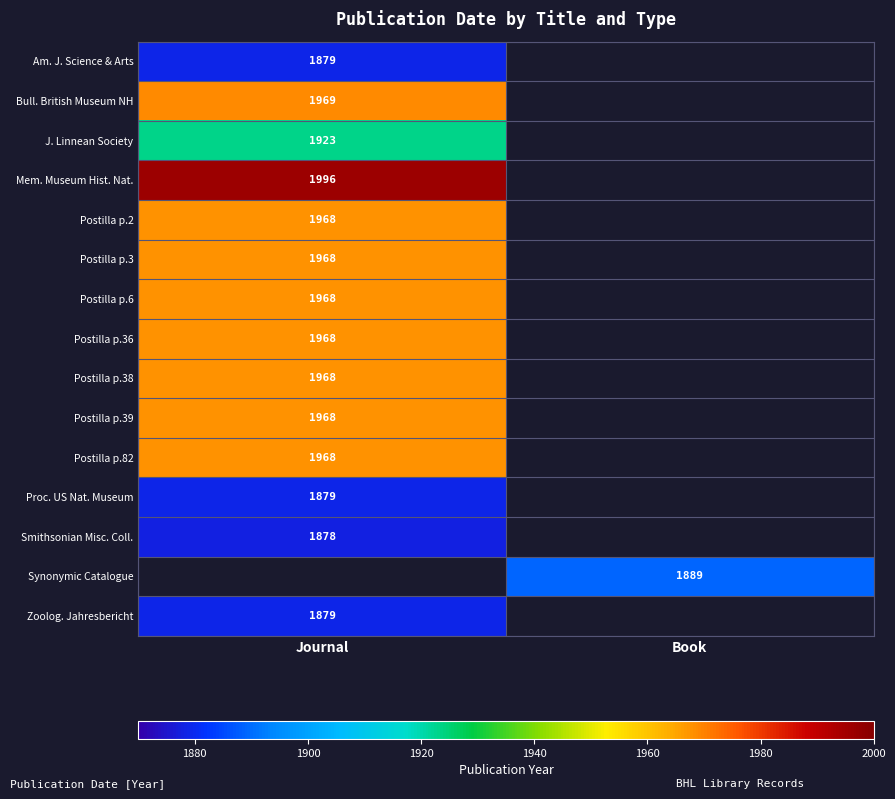

Between Book and Journal, which is larger?

Journal